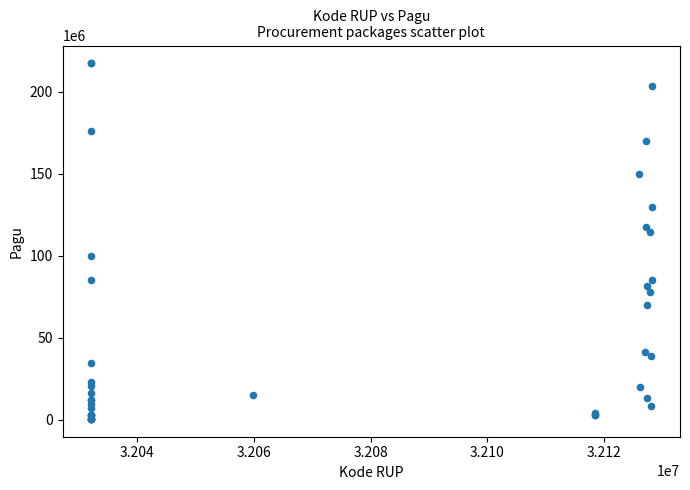

What Y value in the scatter plot is closest to 108830000?

114296000